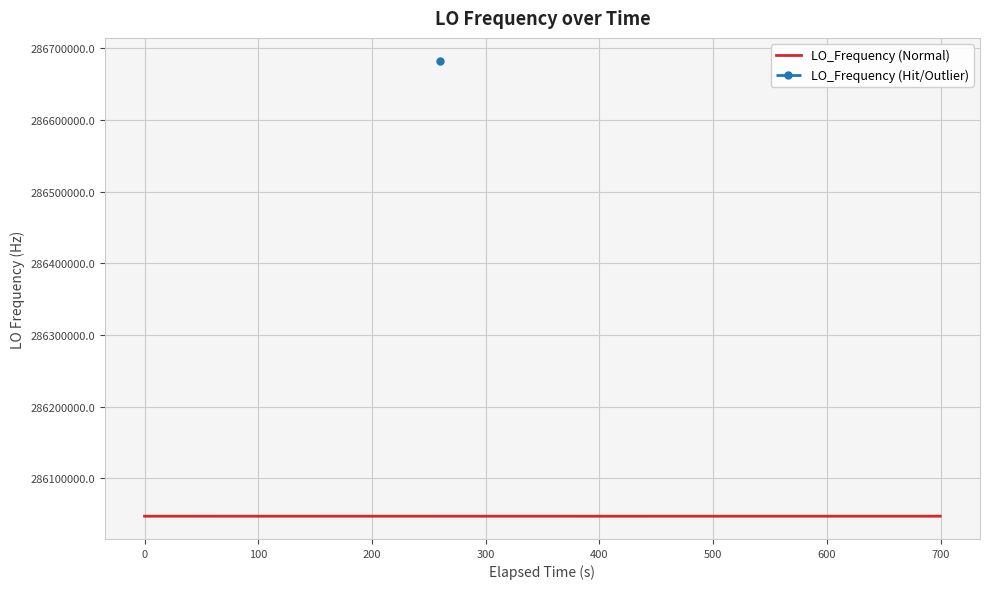

True or false: the data shows 286046997.7 at 39.

True